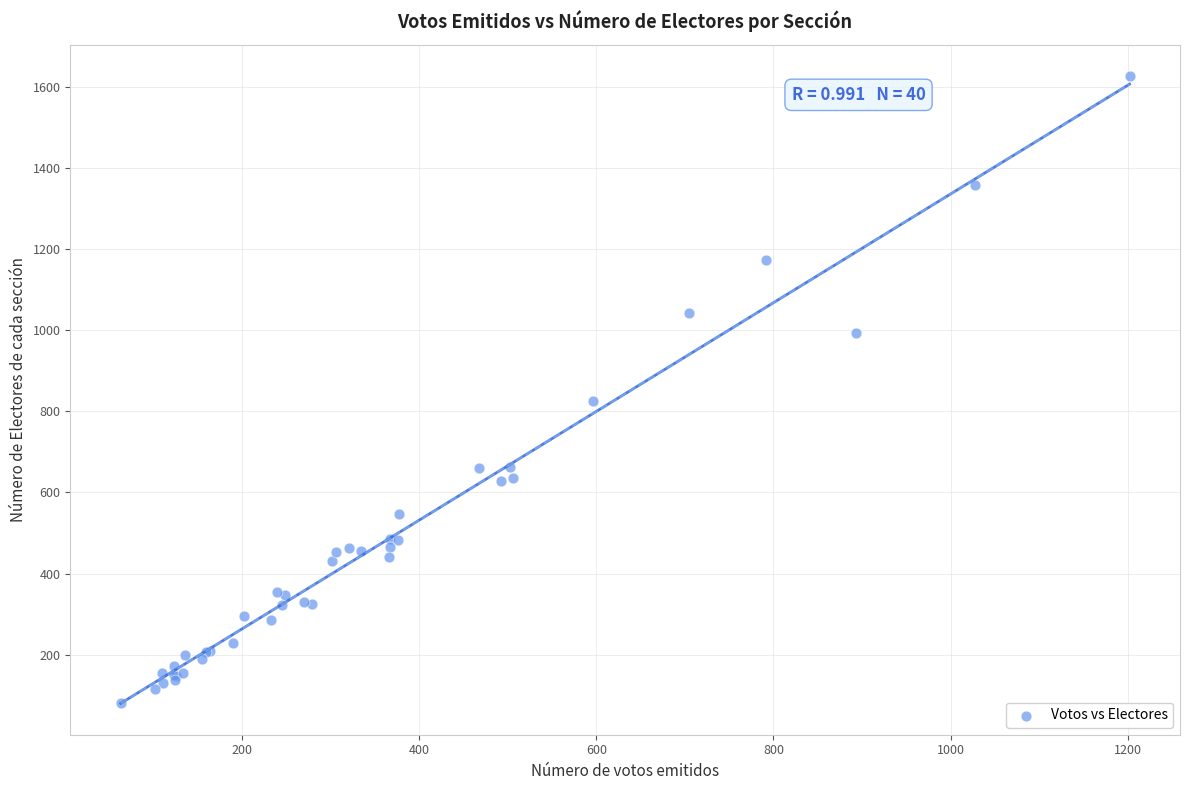

What Y value in the scatter plot is closest to 853?

826